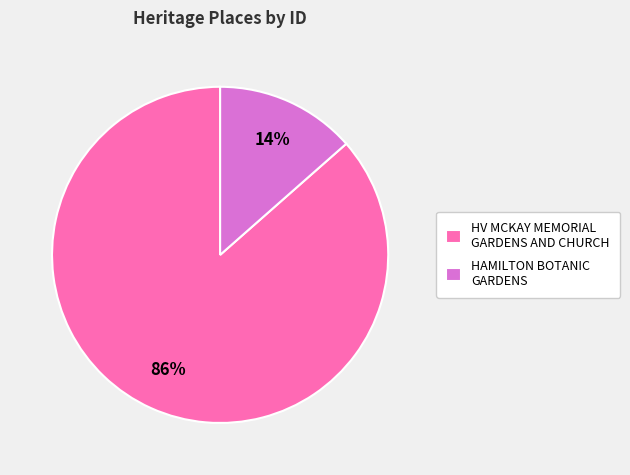

The HV MCKAY MEMORIAL GARDENS AND CHURCH slice represents 73% of the pie. True or false?

False